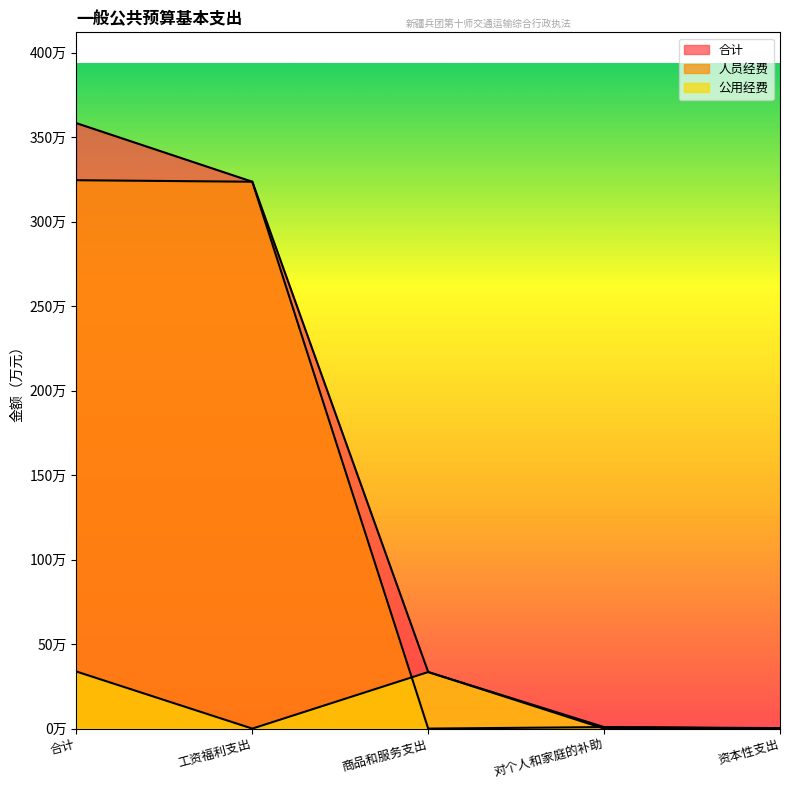

What are all the series names shown in the legend?

合计, 人员经费, 公用经费